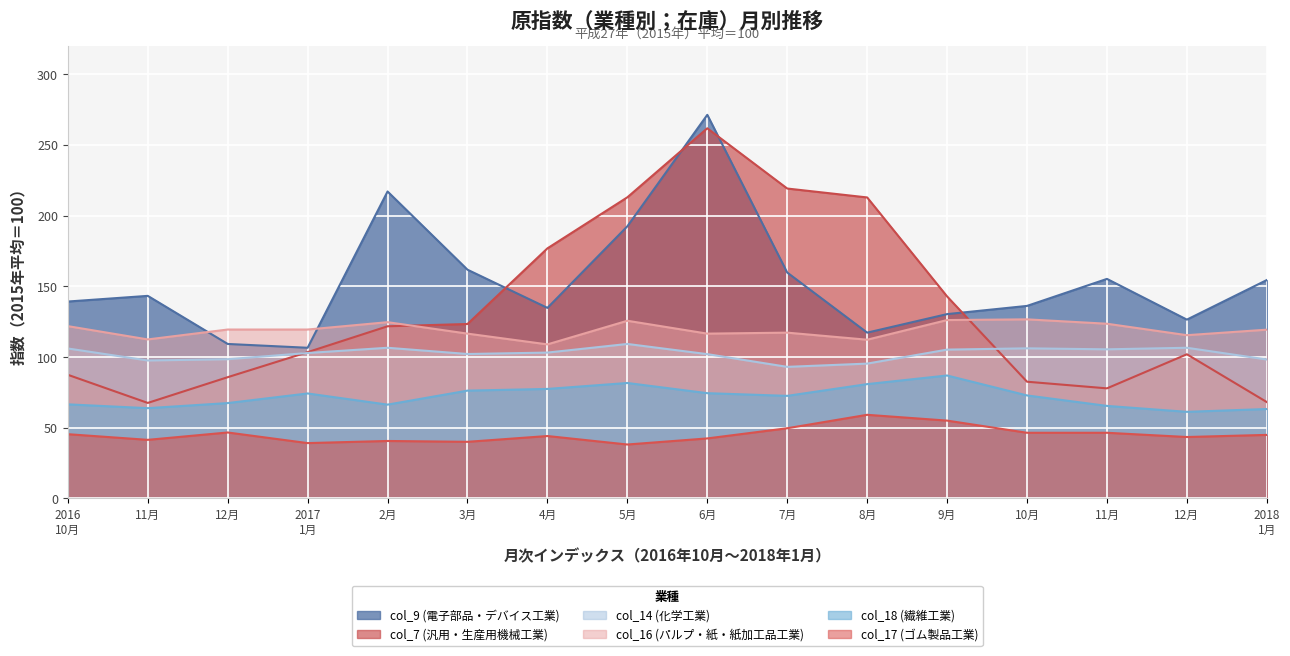

At which label does col_18 (繊維工業) first exceed 72?

2017
1月